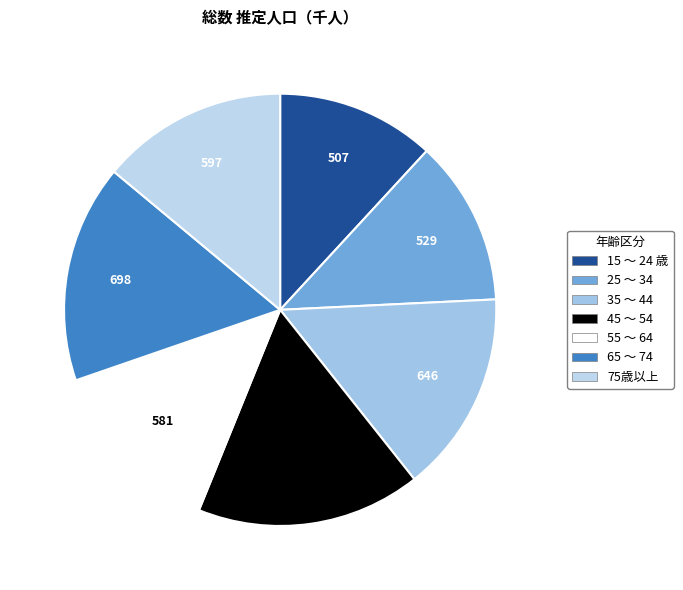

What is the ratio of the value at 15 ～ 24 歳 to the value at 45 ～ 54?

0.7